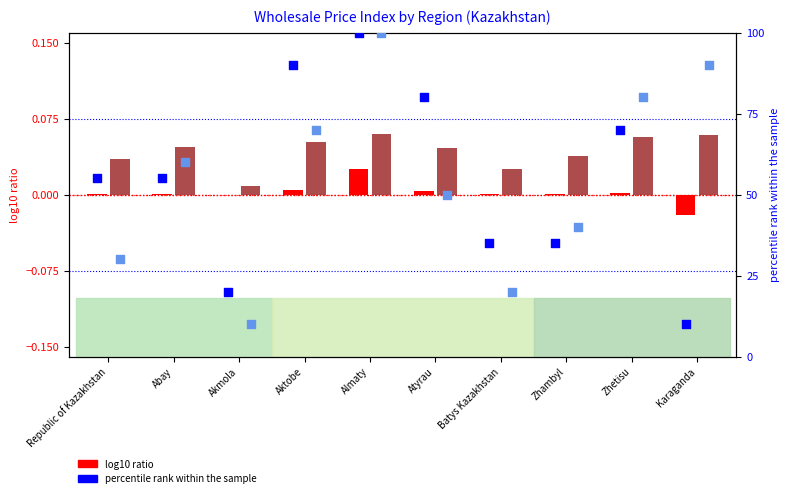

Which series contains the highest Y value?

percentile rank (col_1)